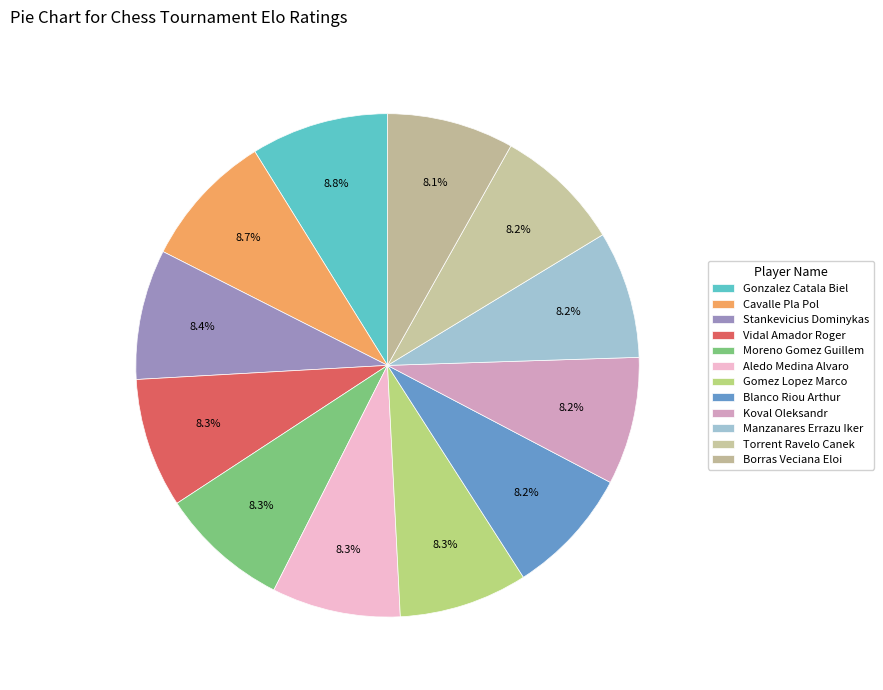

What is the smallest slice in the pie chart?

Borras Veciana Eloi